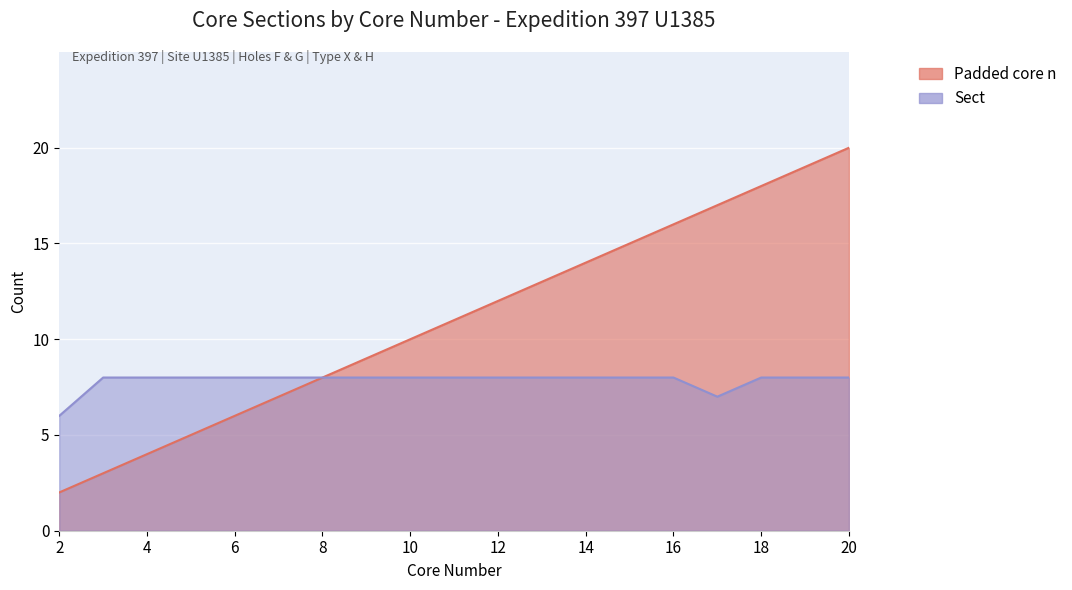

True or false: Padded core n and Sect cross at least once.

False